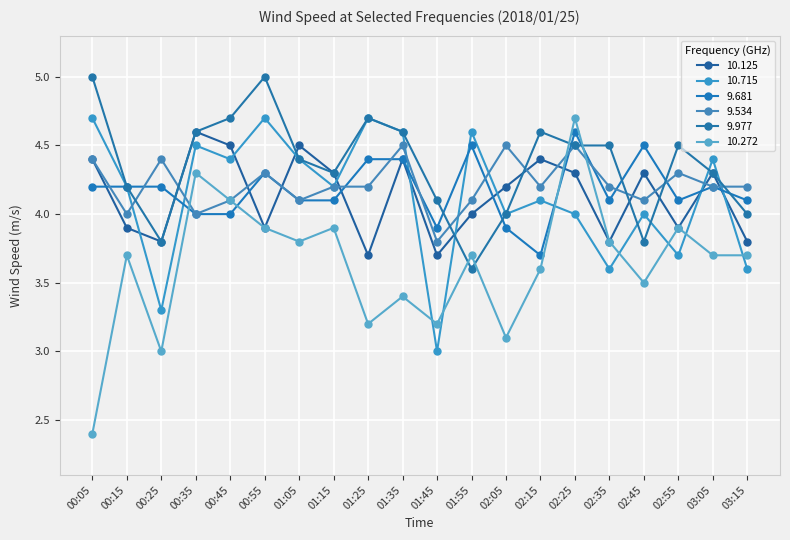

What is the total value across all series at 01:05?

25.3